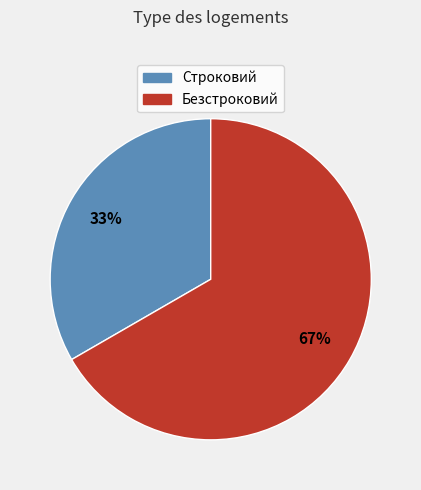

Count the number of slices in the pie.

2